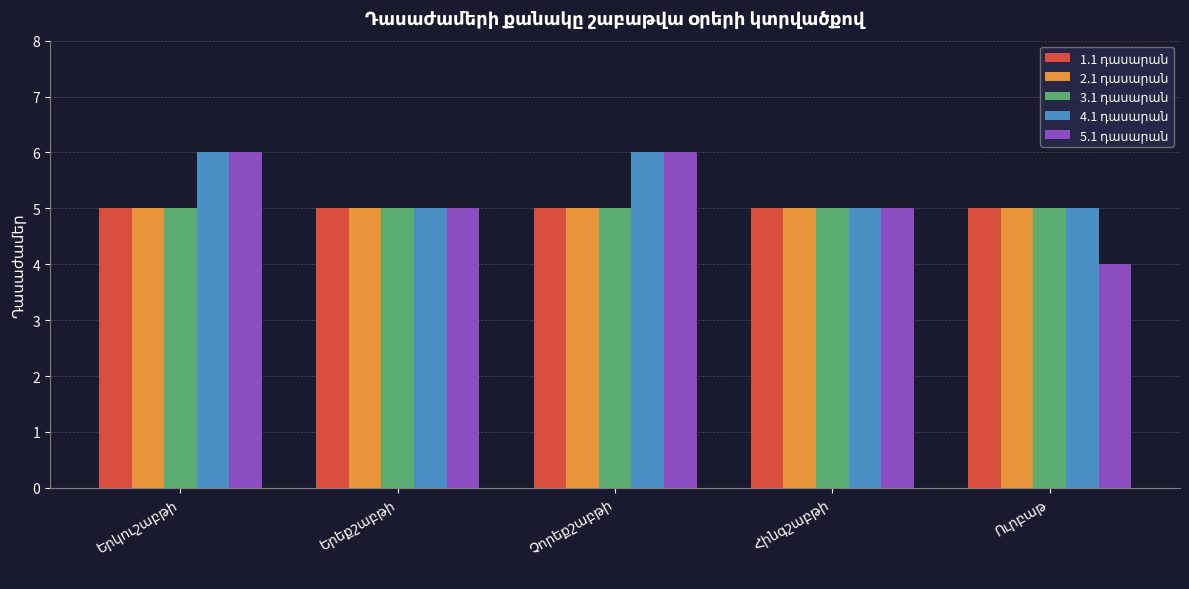

What is the maximum value shown in the chart?

6